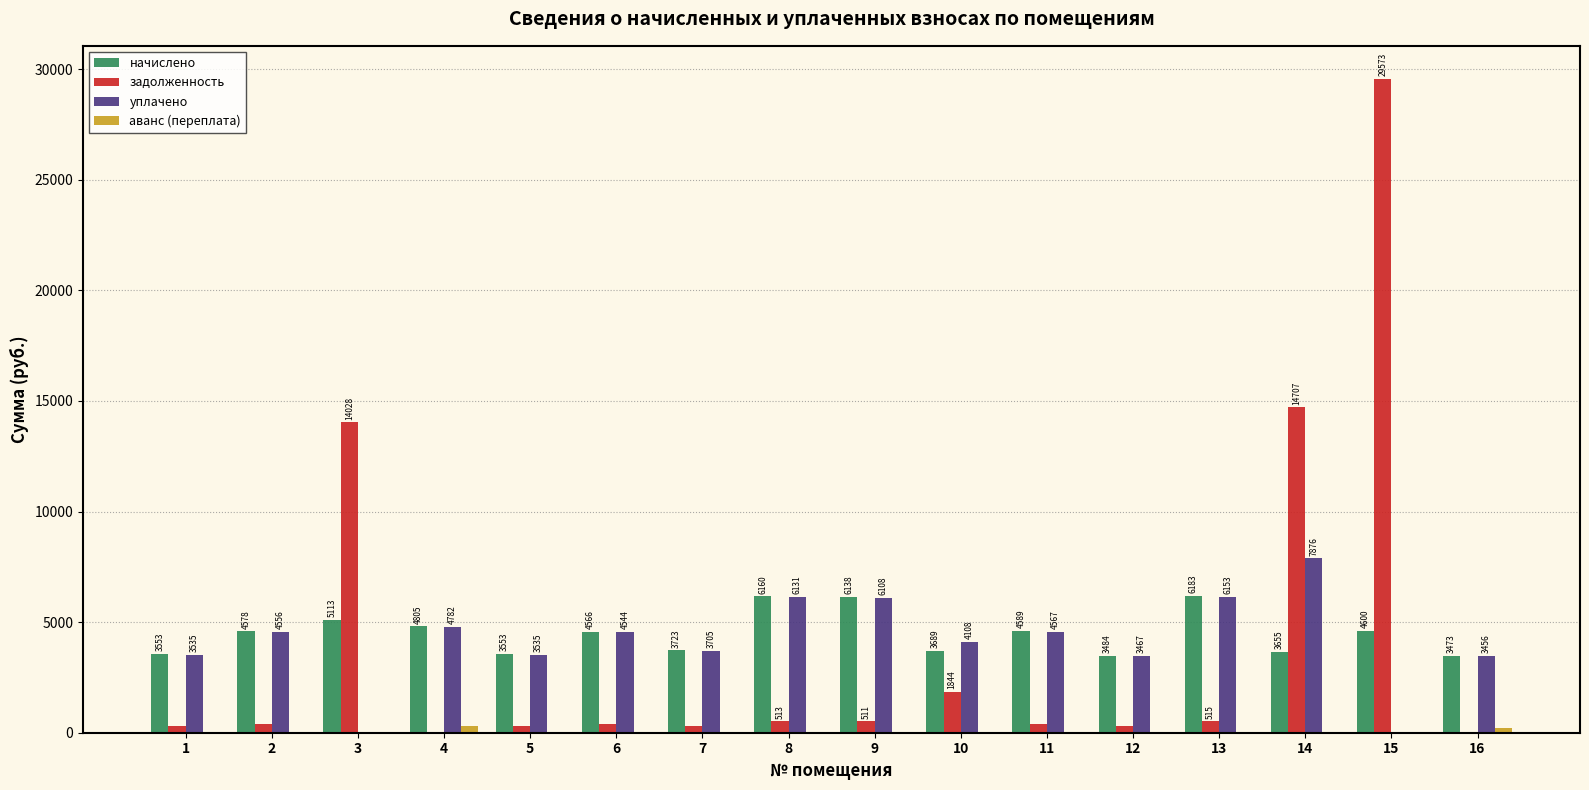

Where is начислено nearest to the value 4828?

4